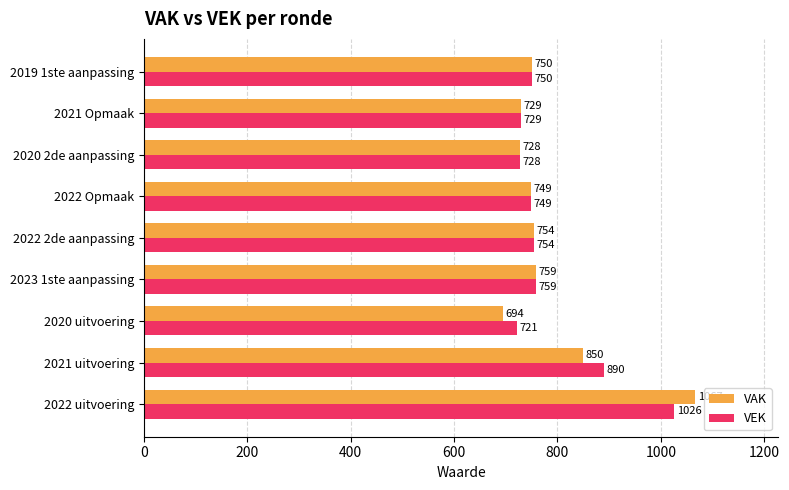

How many values in the VEK series are below 750?

4